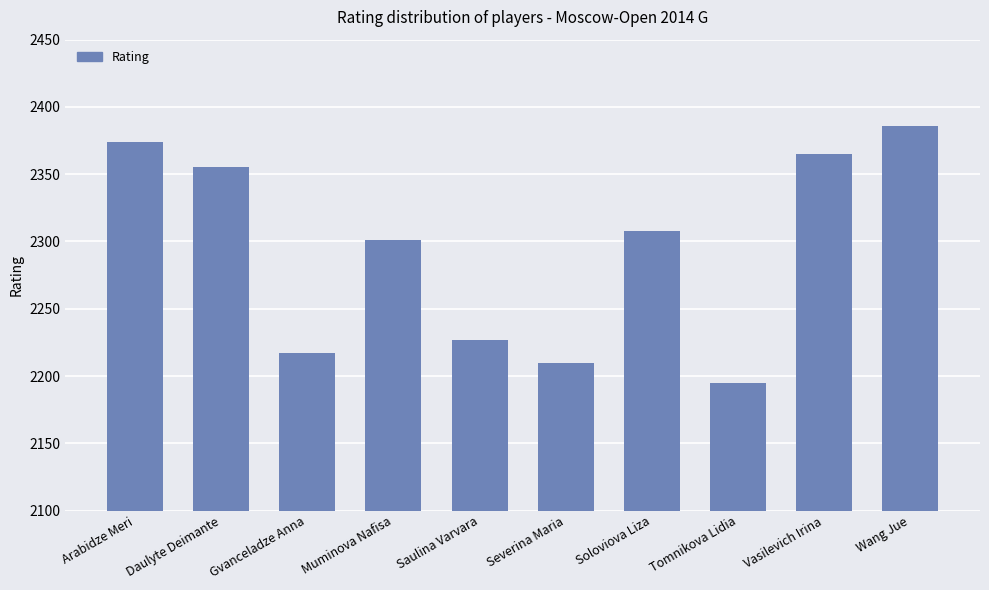

At which label does the data first exceed 2308?

Arabidze Meri